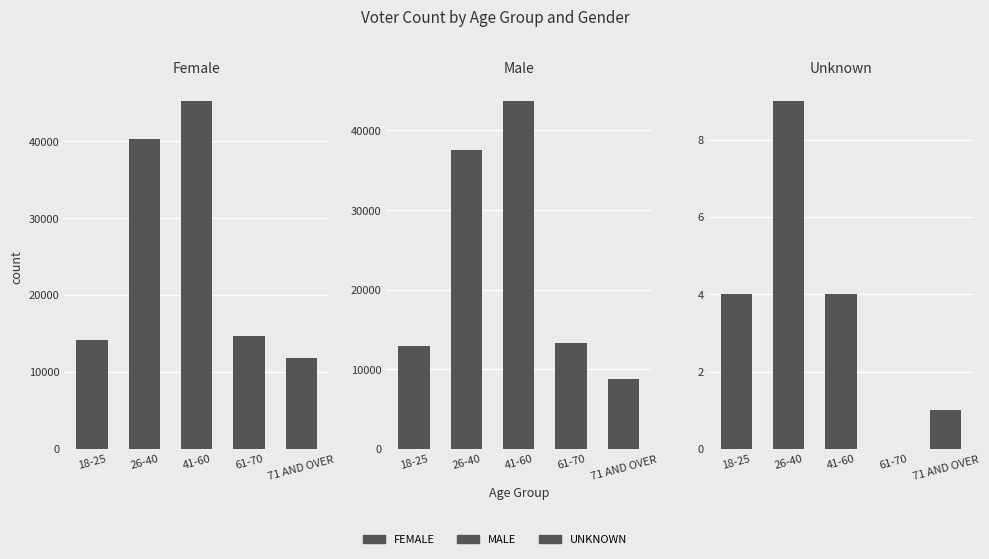

What position from the left is 61-70?

4